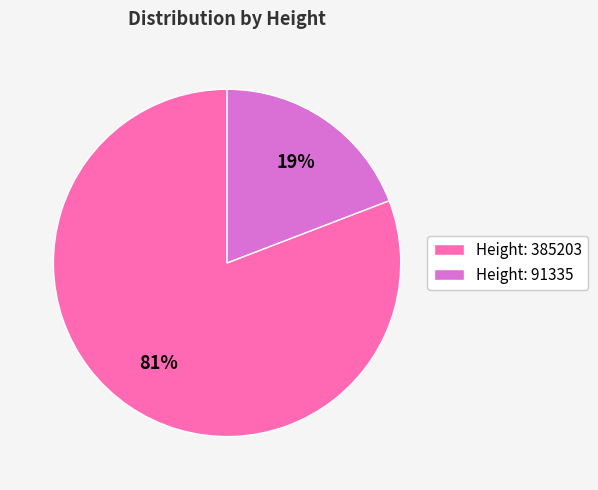

Is there any slice that represents more than half of the pie?

Yes